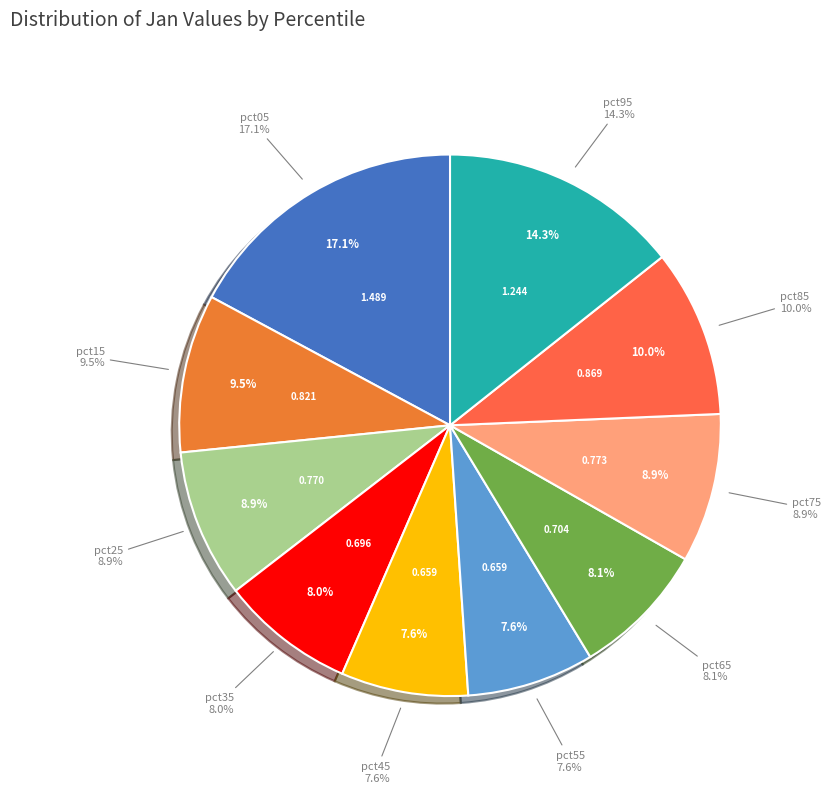

What is the change in value from pct85 to pct95?

+0.4